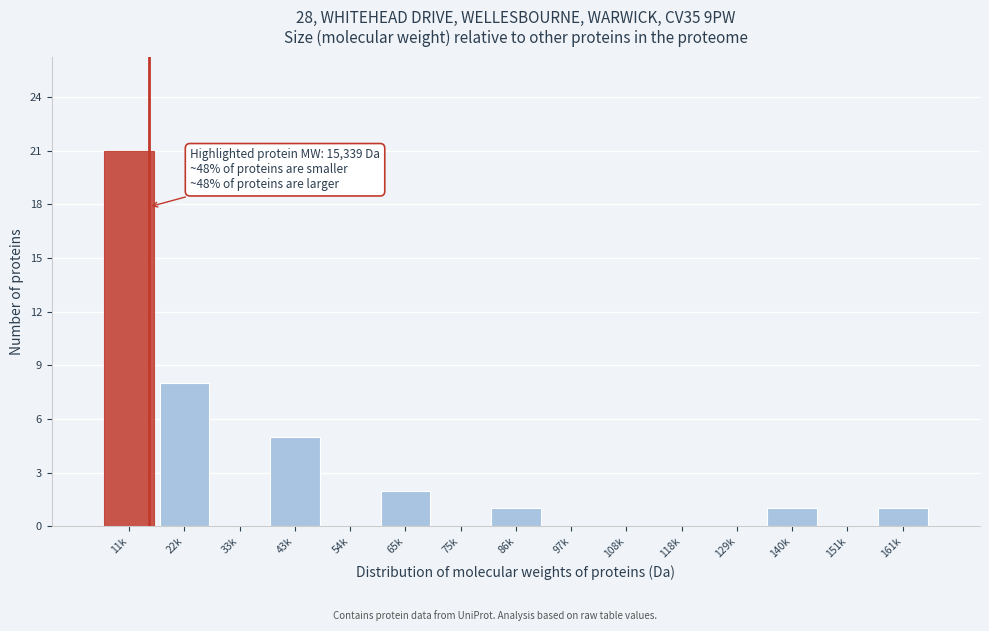

Reading left to right, transcribe all the data shown in this chart.

11k=21	22k=8	33k=0	43k=5	54k=0	65k=2	75k=0	86k=1	97k=0	108k=0	118k=0	129k=0	140k=1	151k=0	161k=1